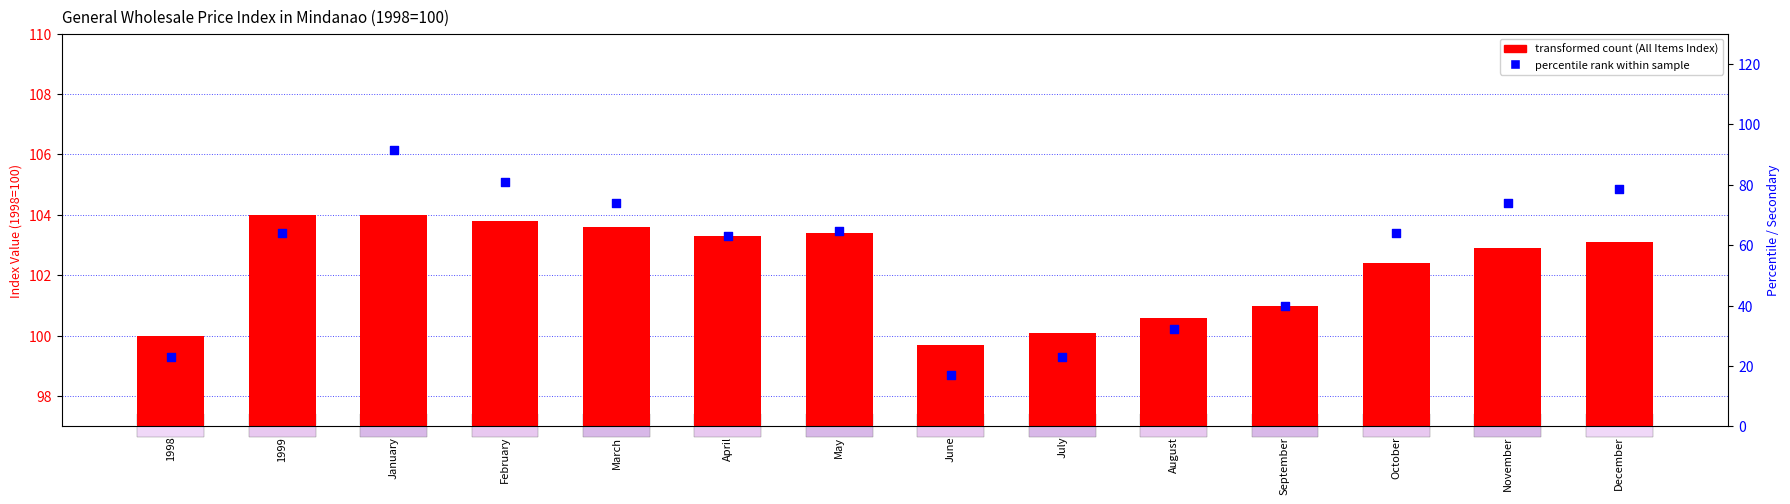

Which series has the widest spread of Y values?

food percentile rank